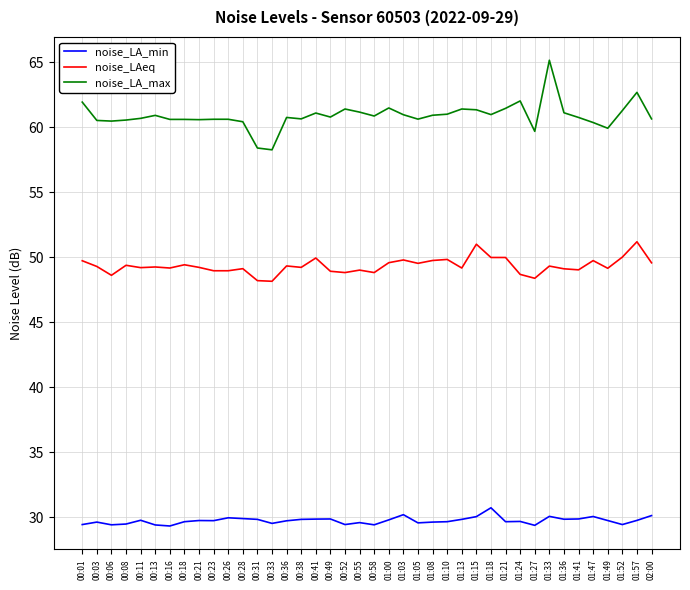

What is the average value of the noise_LA_min series?

29.7